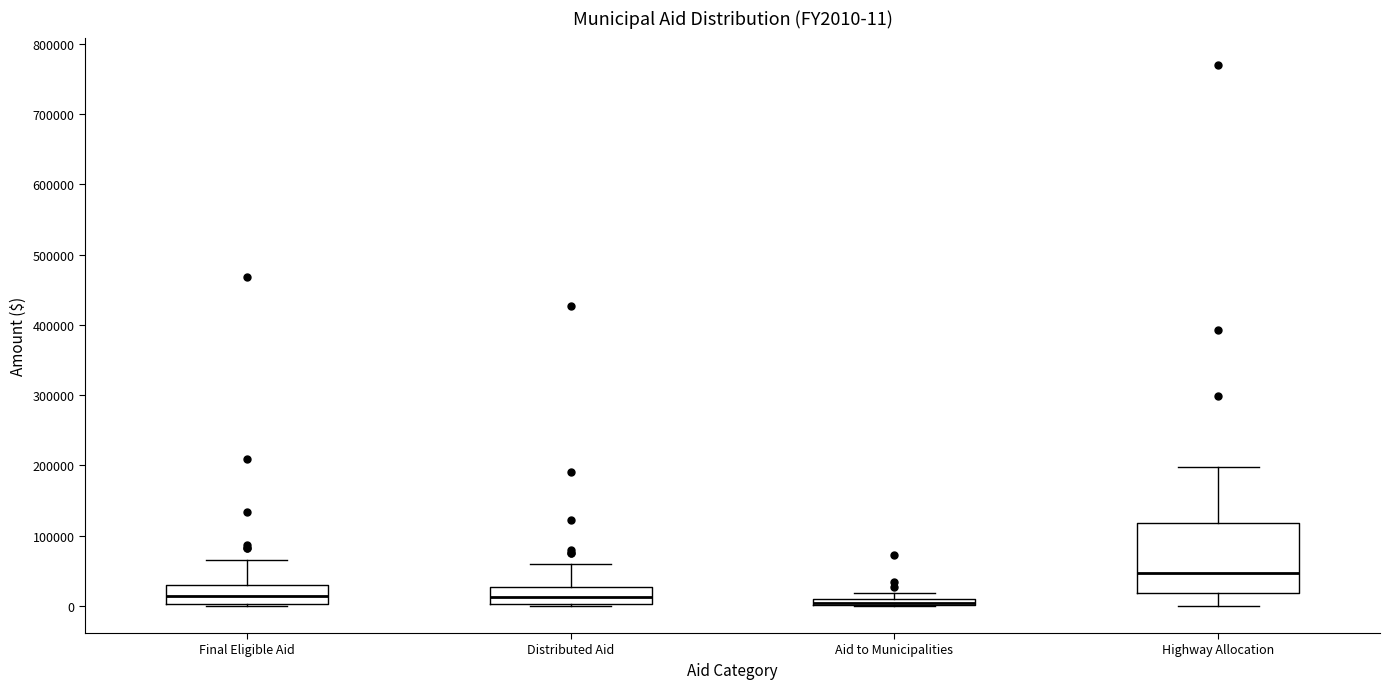

Comparing the boxes themselves (not the whiskers), which one is the tallest?

Highway Allocation